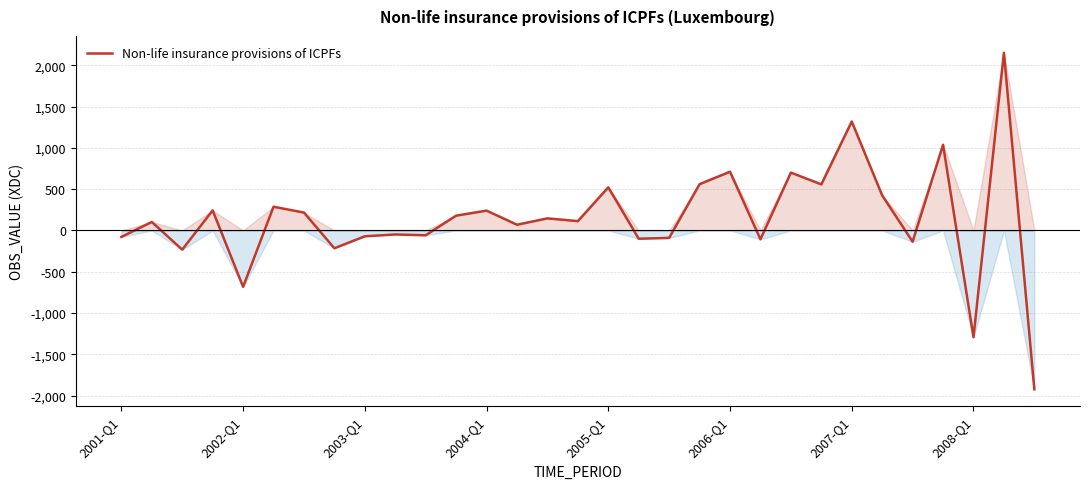

How many categories are shown in the chart?

31